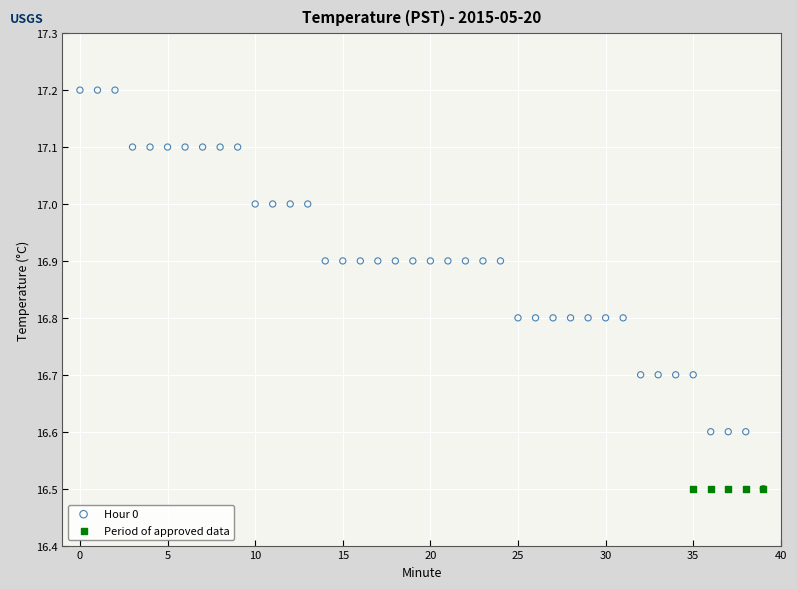

Which series reaches the maximum Y coordinate?

Hour 0